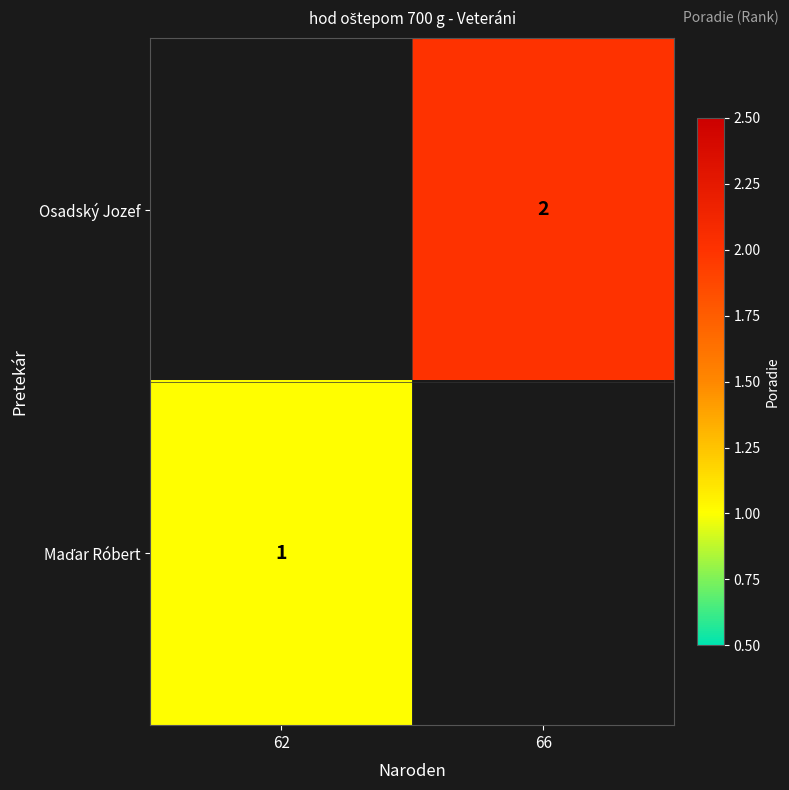

The value of Osadský Jozef at 66 is 2. True or false?

True